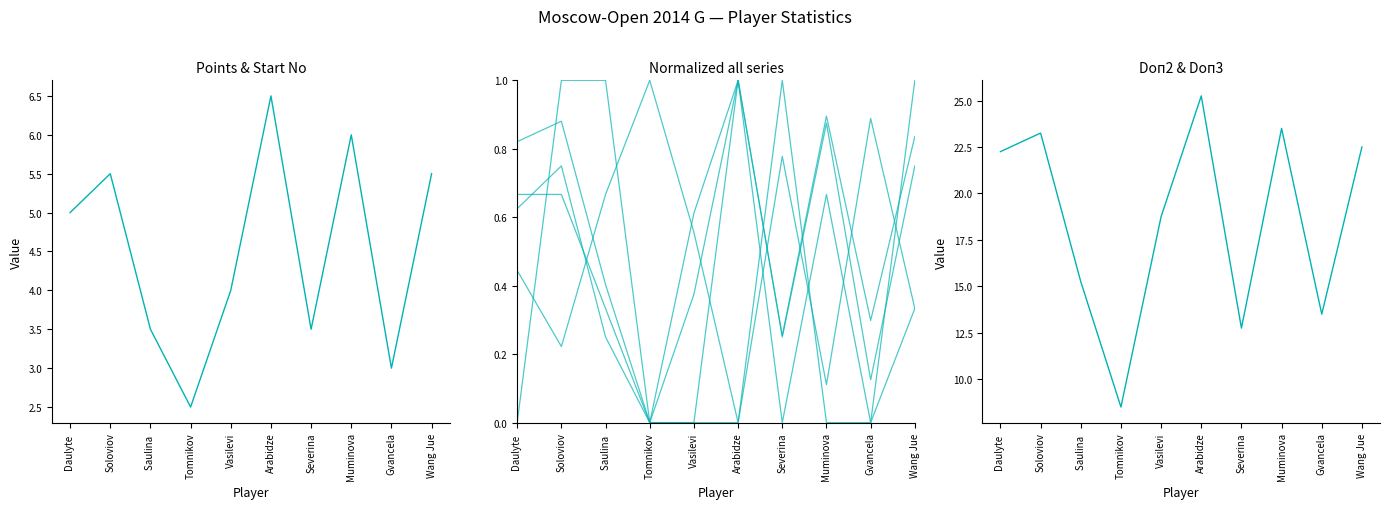

In Start No (col_16), how many points are lower than both neighbors (excluding endpoints)?

3